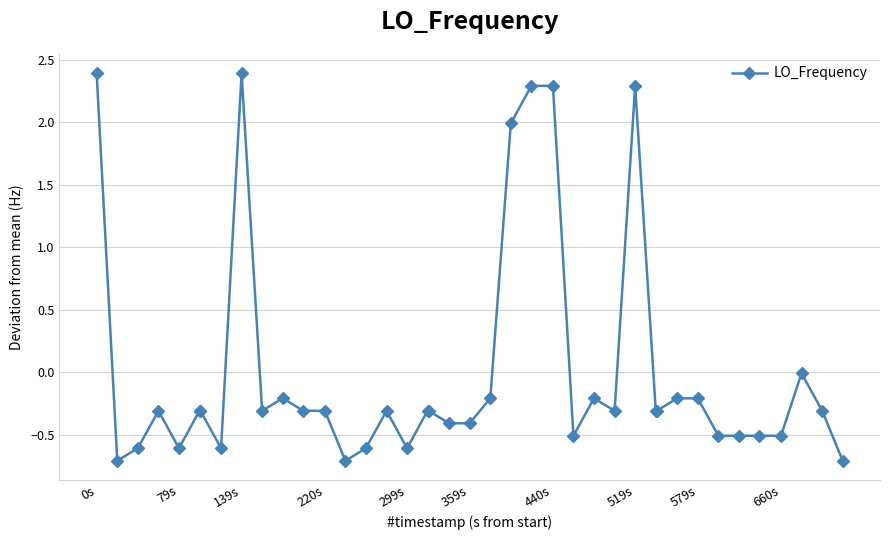

True or false: the data has more than 0 interior local peaks.

True